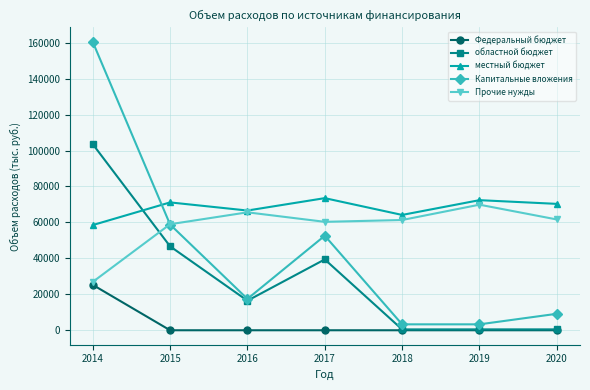

True or false: местный бюджет and Федеральный бюджет cross at least once.

False